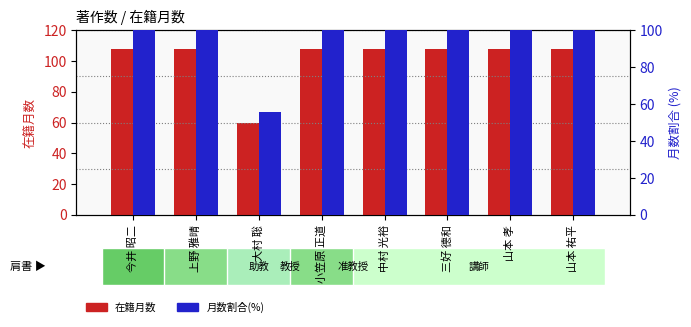

True or false: 月数割合(%) has a value of 168.7 at 三好 德和.

False